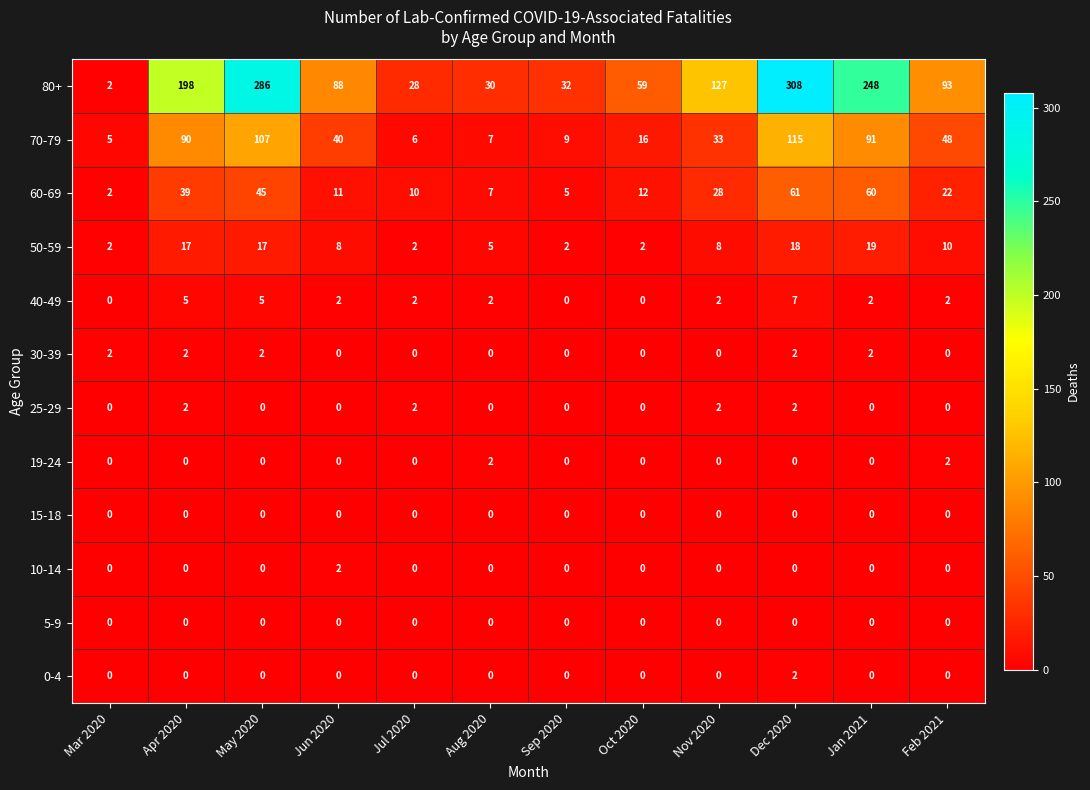

How many categories are shown in the chart?

12